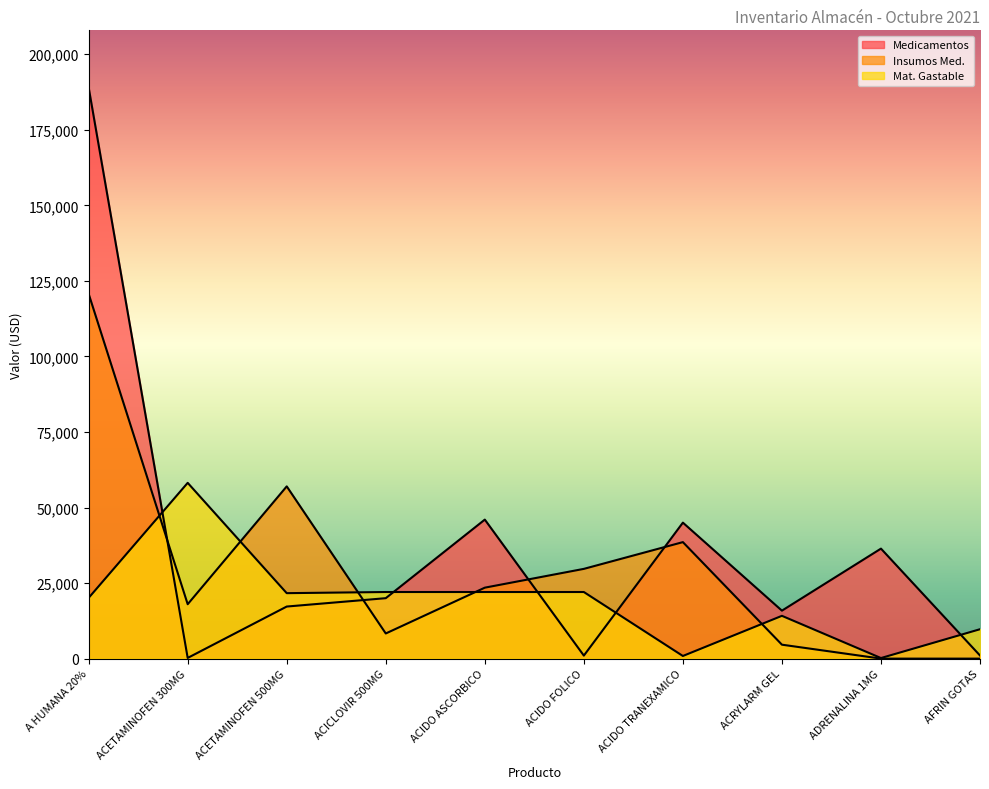

Reading left to right, what are all the values shown in this chart?

Medicamentos: 189000.0	228.7	17232.0	20000.0	46000.0	1000.0	45000.0	15872.0	36400.0	1030.0
Insumos Med.: 120714.3	18000.0	57000.0	8320.0	23478.0	29700.0	38550.6	4612.9	0.0	0.0
Mat. Gastable: 20100.0	58163.0	21660.0	22040.0	22040.0	22040.0	875.0	14160.0	191.0	9727.0